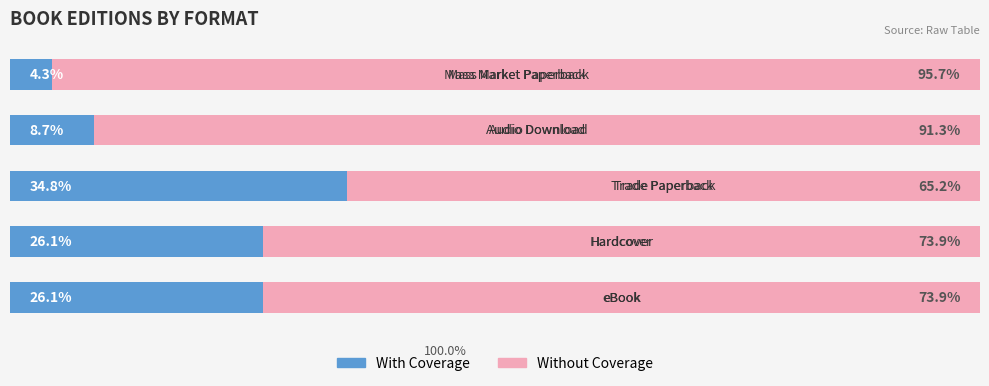

What are all the series names shown in the legend?

With Coverage, Without Coverage